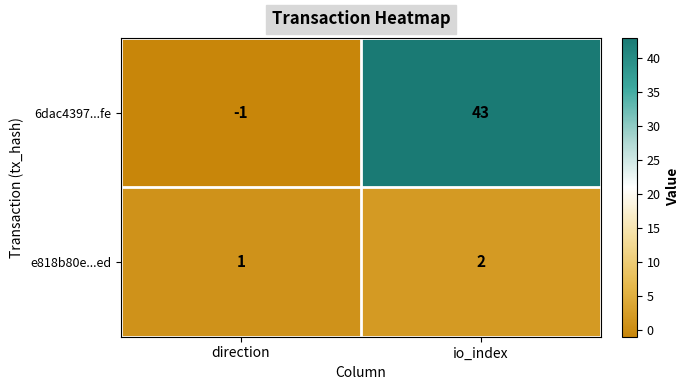

Which series has the largest total across all categories?

6dac4397...fe